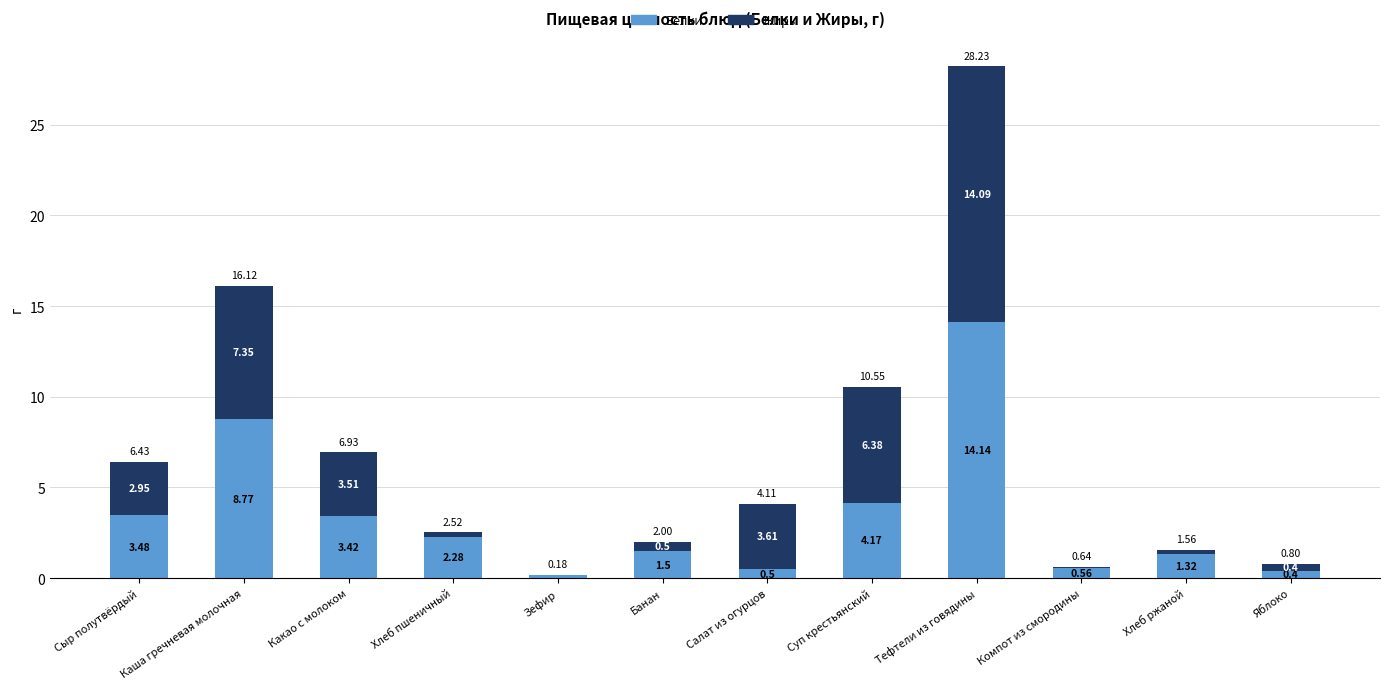

Which category has the highest value in the Белки series?

Тефтели из говядины